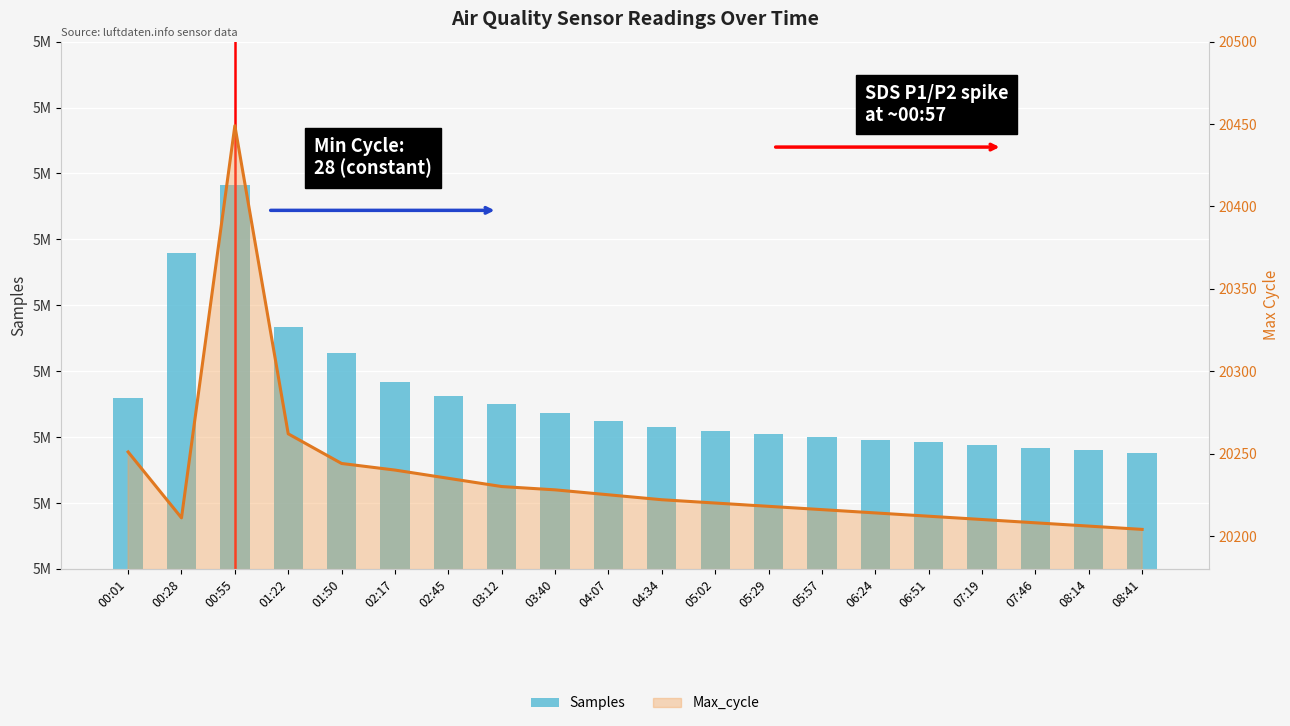

What is the label of the 4th bar from the left?

01:22